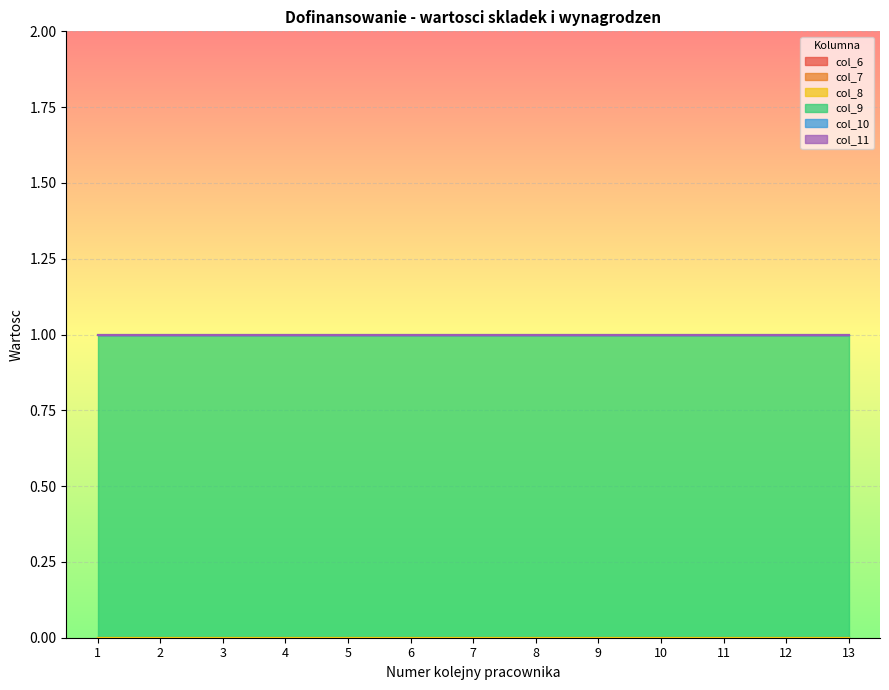

What is the total value across all series at 12?

1